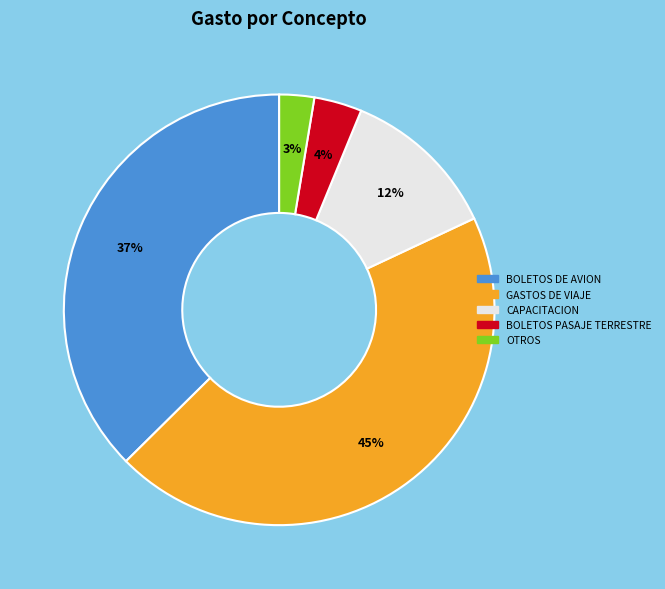

Does any single category account for the majority?

No